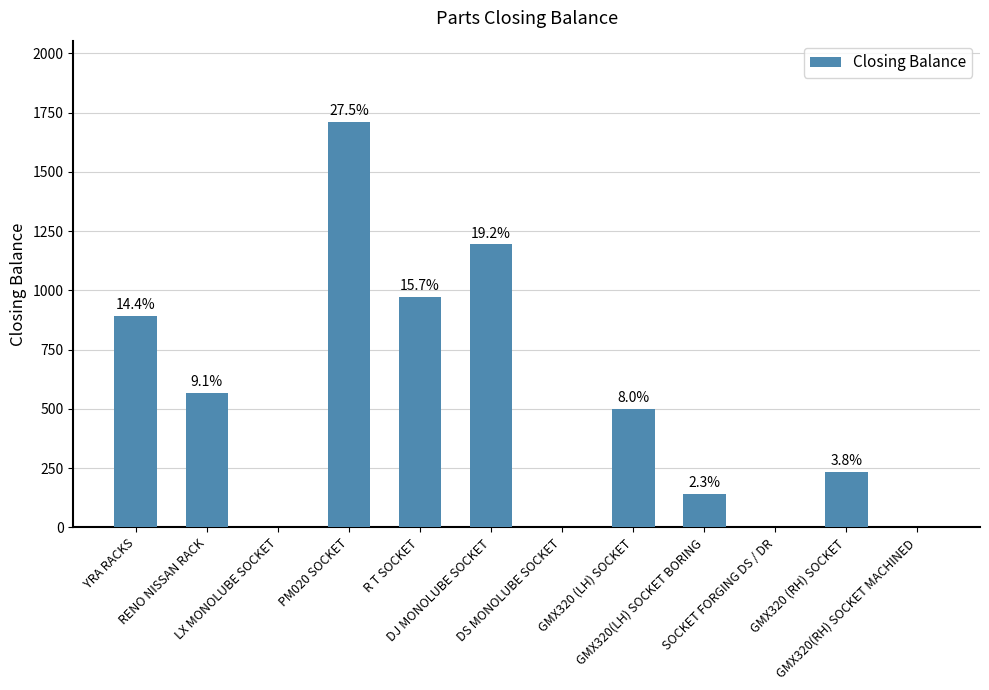

Is it true that the value at PM020 SOCKET is 1711?

True